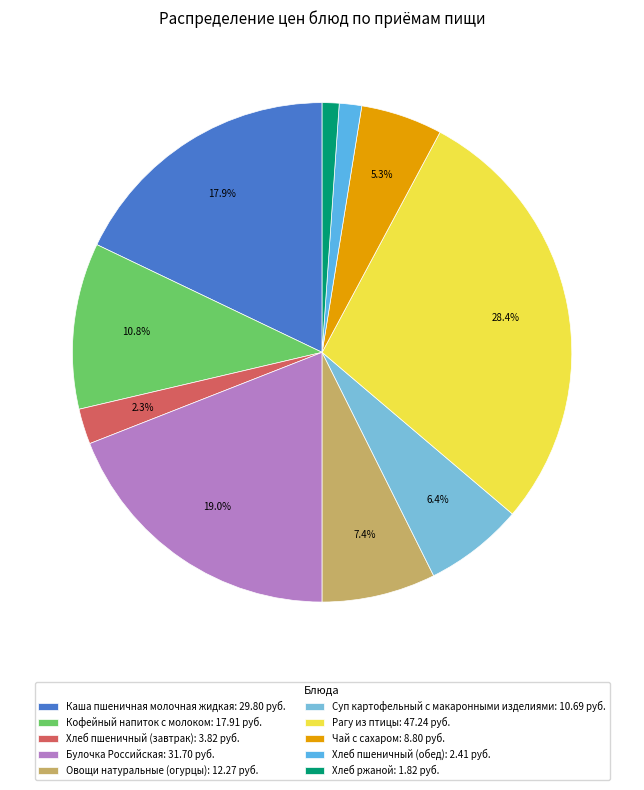

To the nearest percent, what is the difference between the Каша пшеничная молочная жидкая and Рагу из птицы slice percentages?

10%